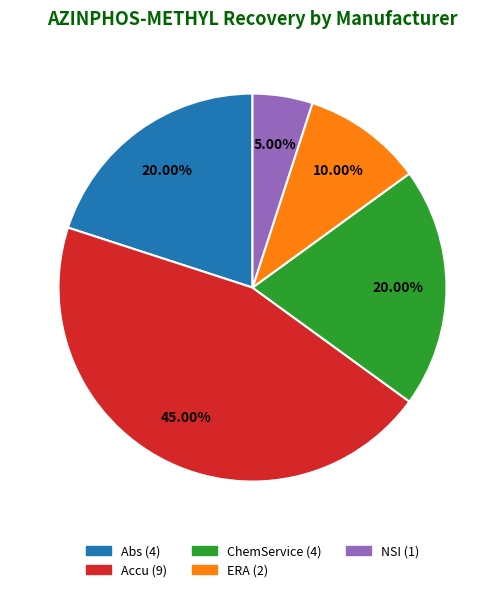

How many slices are in this pie chart?

5